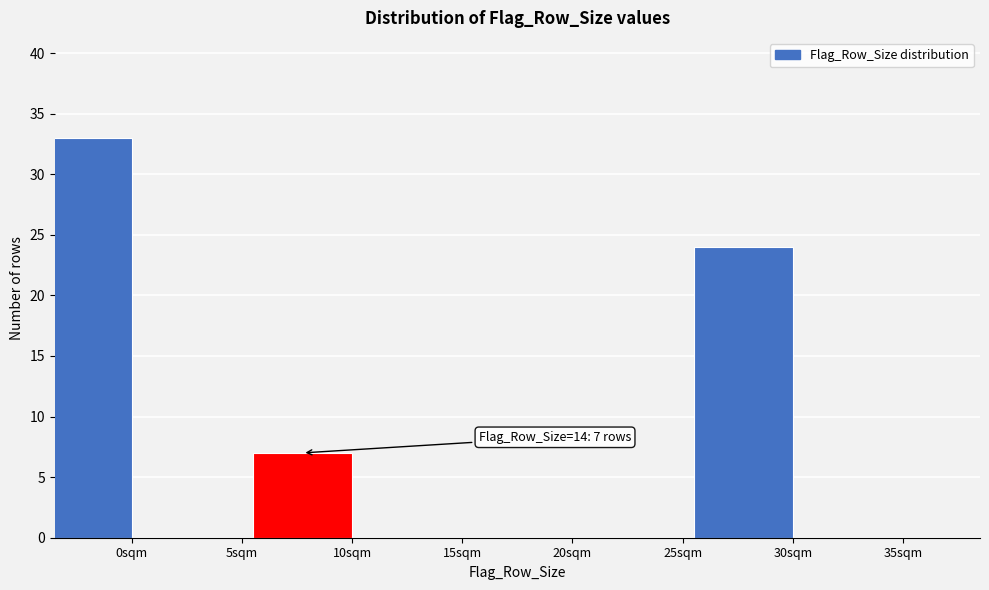

Reading right to left, extract all data points from this chart.

35sqm=0	30sqm=24	25sqm=0	20sqm=0	15sqm=0	10sqm=7	5sqm=0	0sqm=33